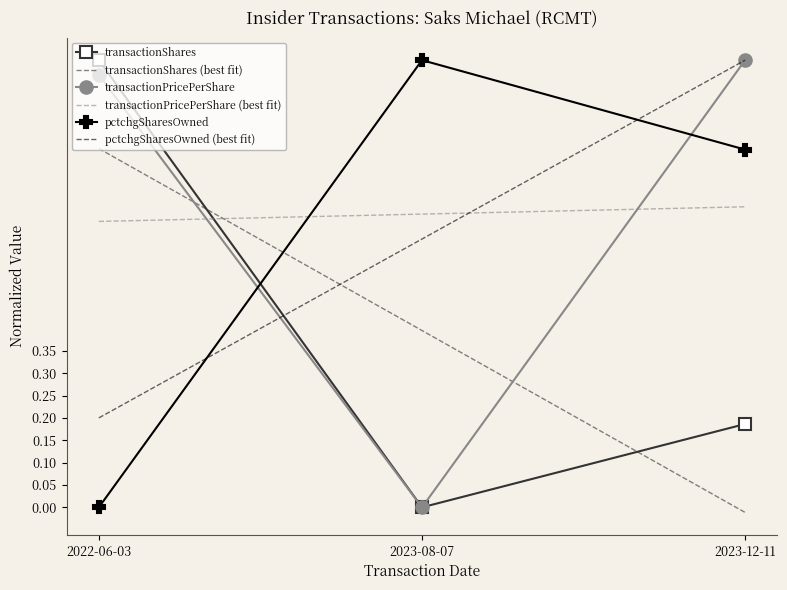

Rank the categories by transactionShares value from highest to lowest.

2022-06-03, 2023-12-11, 2023-08-07